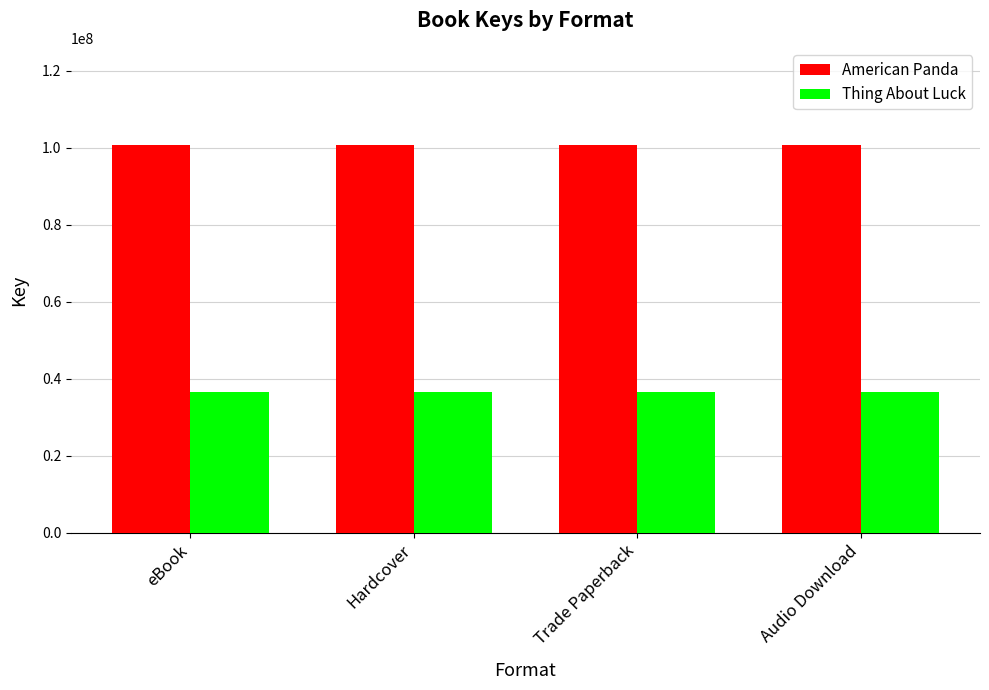

The Thing About Luck series shows 36552639 at Hardcover. True or false?

True